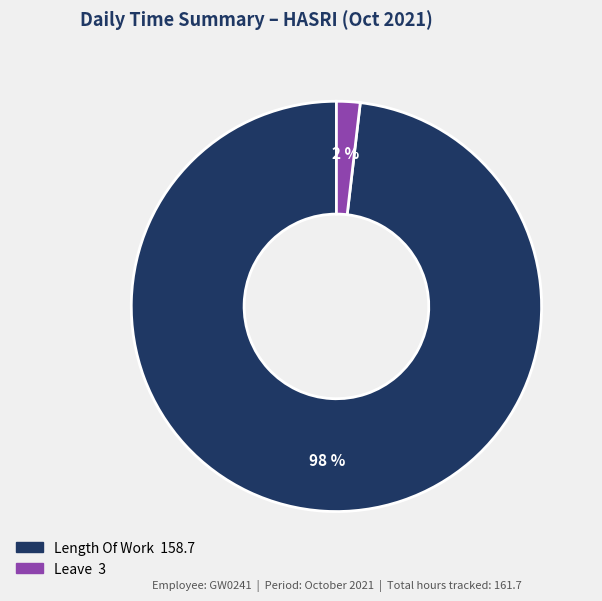

To the nearest percent, what is the average slice percentage?

50%